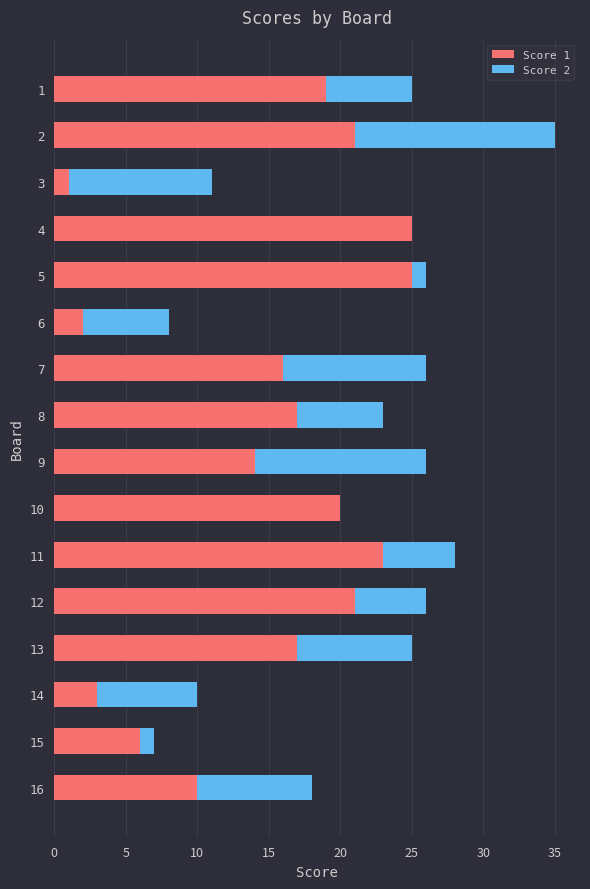

What is the total value across all series at 9?

26